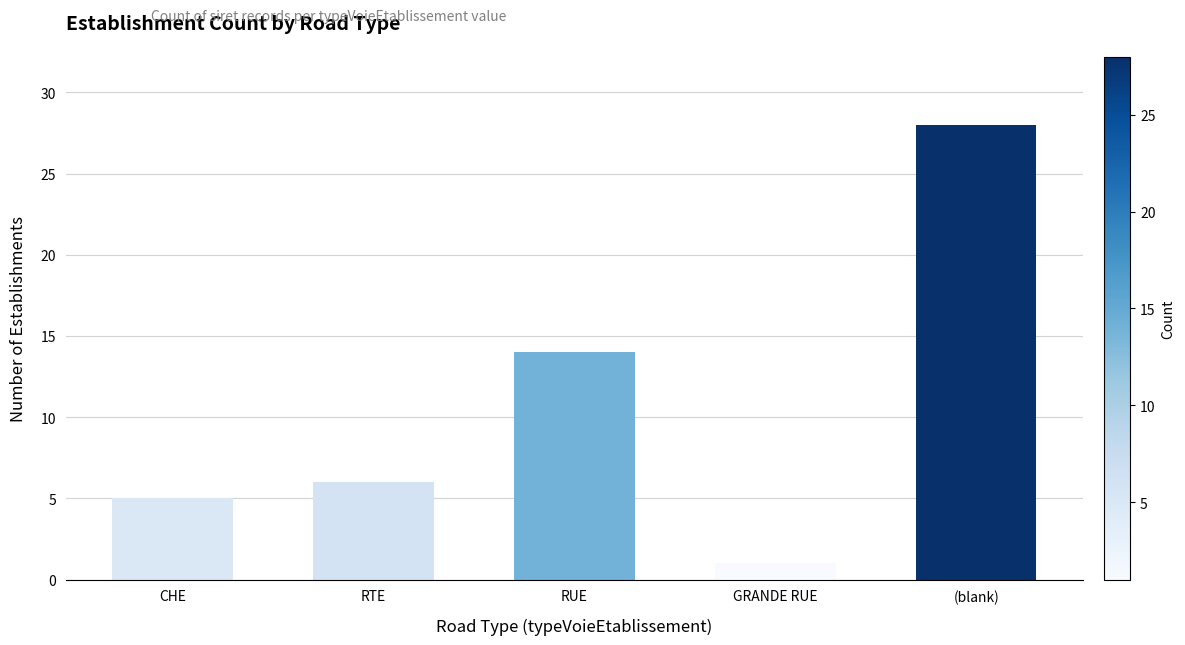

Rank the categories by value from highest to lowest.

(blank), RUE, RTE, CHE, GRANDE RUE